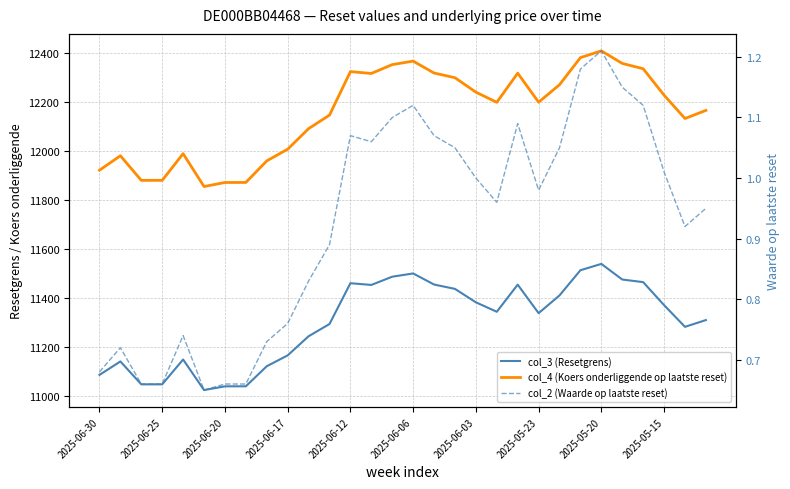

What is the approximate value of col_3 (Resetgrens) at 2025-06-03?

11382.8